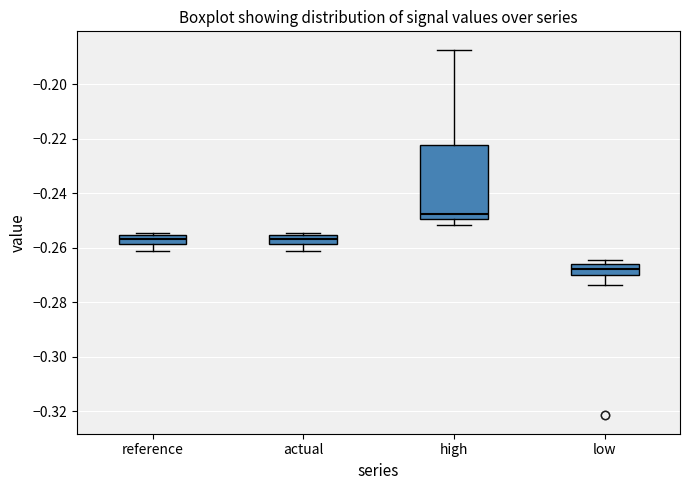

Where is the upper edge of the box for actual on the y-axis? The values are not printed on the chart, so give them approximately, as read against the axis.

-0.256